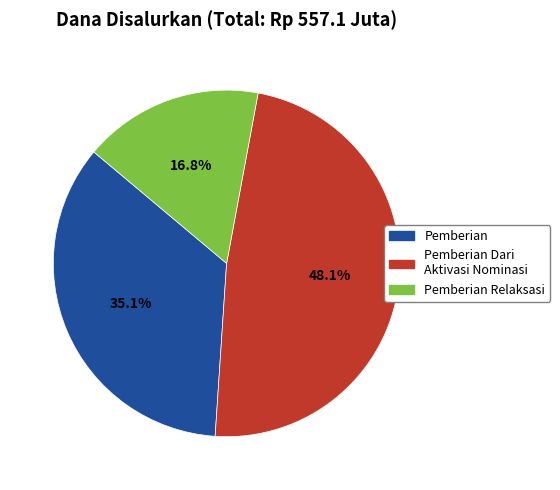

Is there any slice that represents more than half of the pie?

No